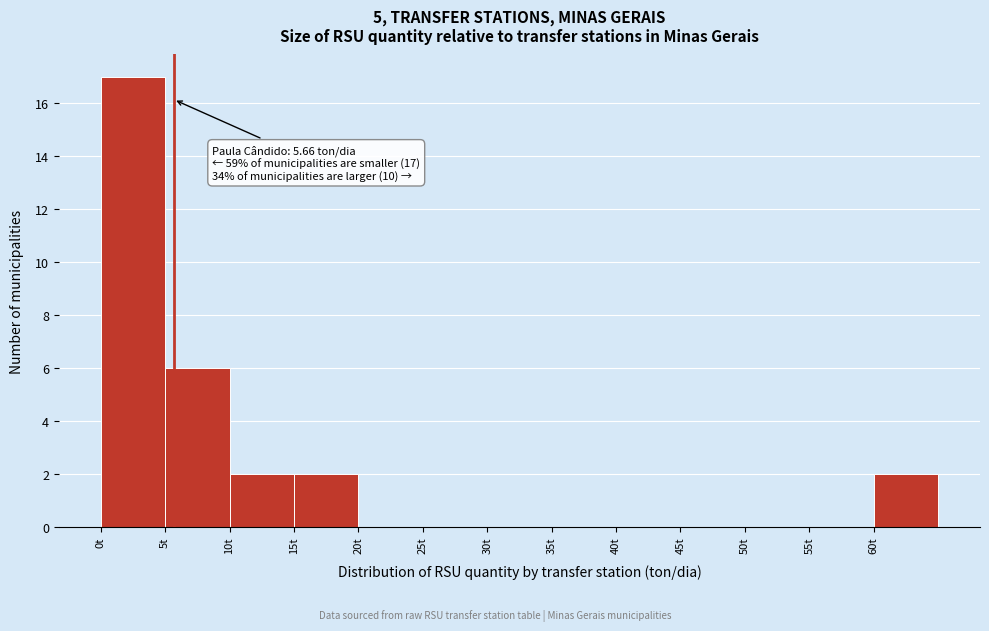

Over which range of the x-axis is the bar tallest?

0 to 5